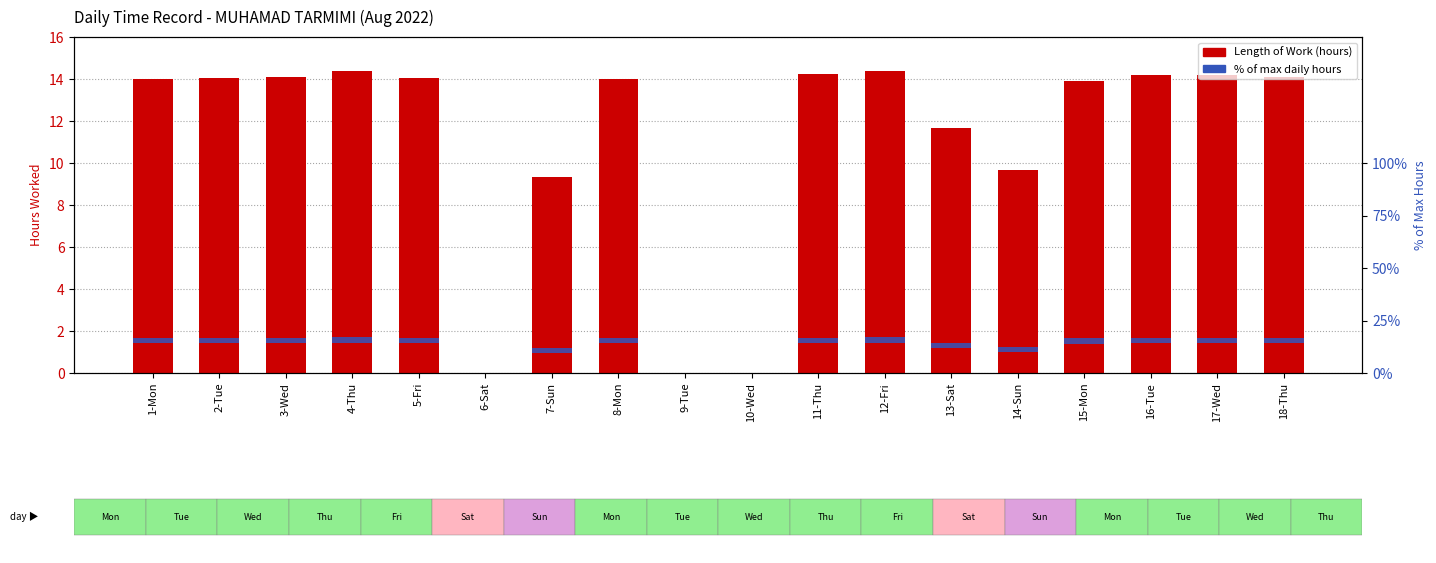

What is the approximate value of Length Of Work (hours) at 13-Sat?

11.7